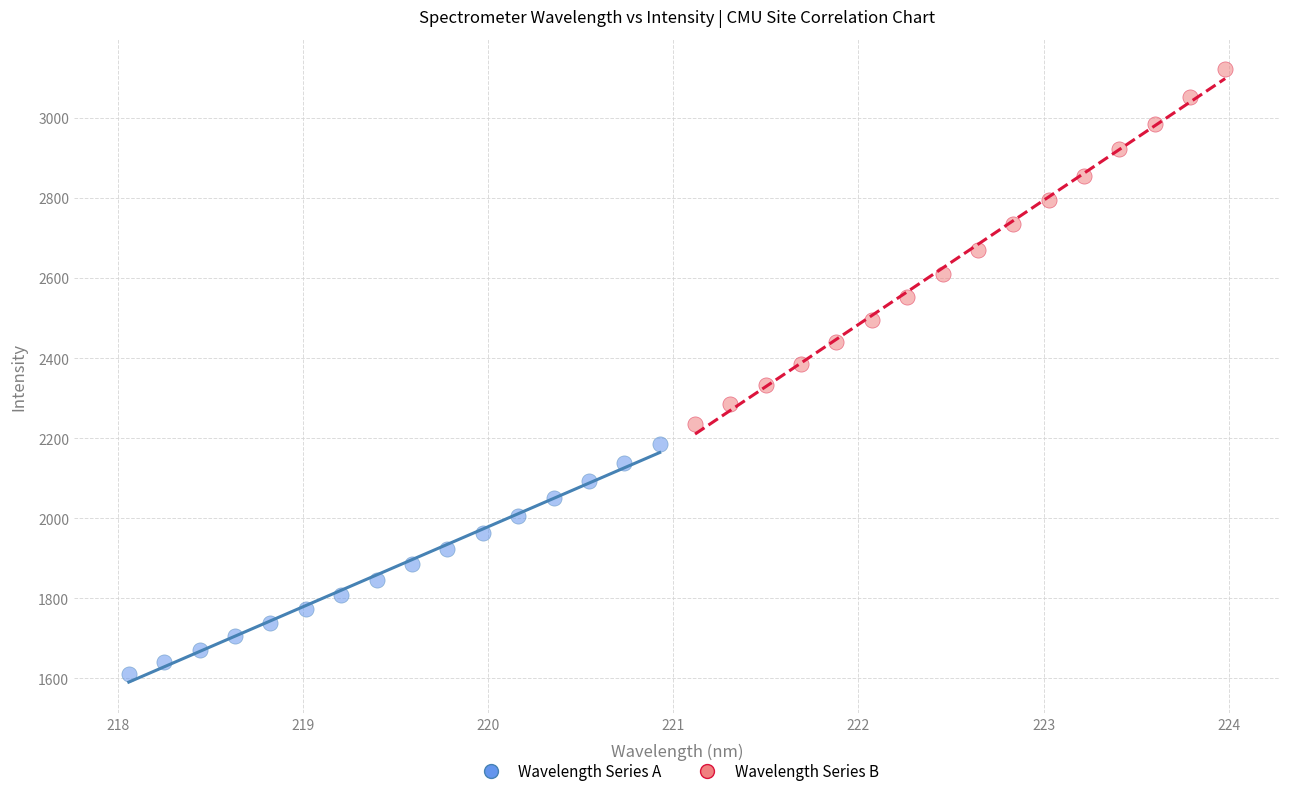

What are all the series names shown in the legend?

Wavelength Series A, Wavelength Series B